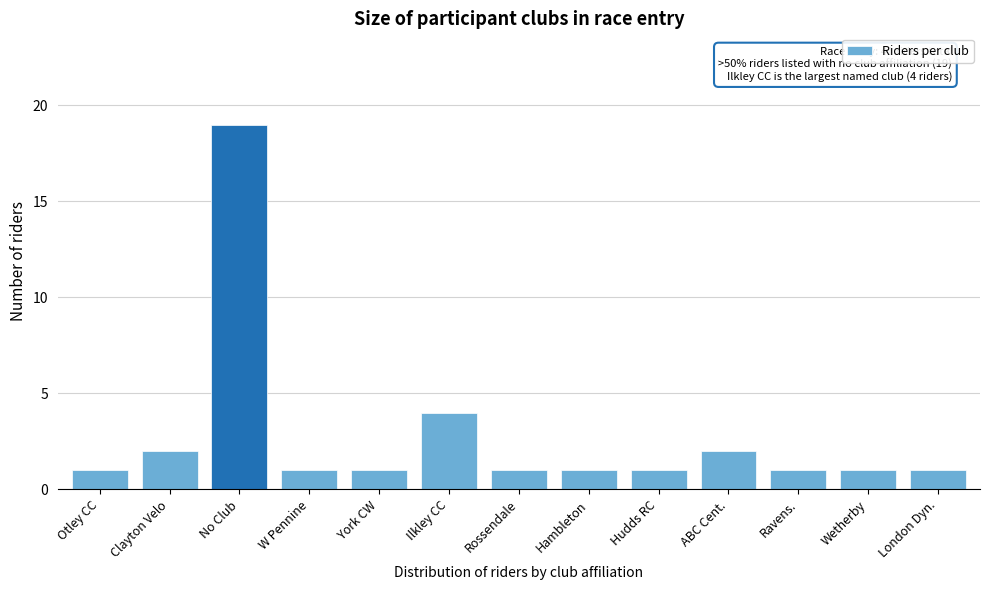

Reading right to left, list all the values displayed in this chart.

1	1	1	2	1	1	1	4	1	1	19	2	1